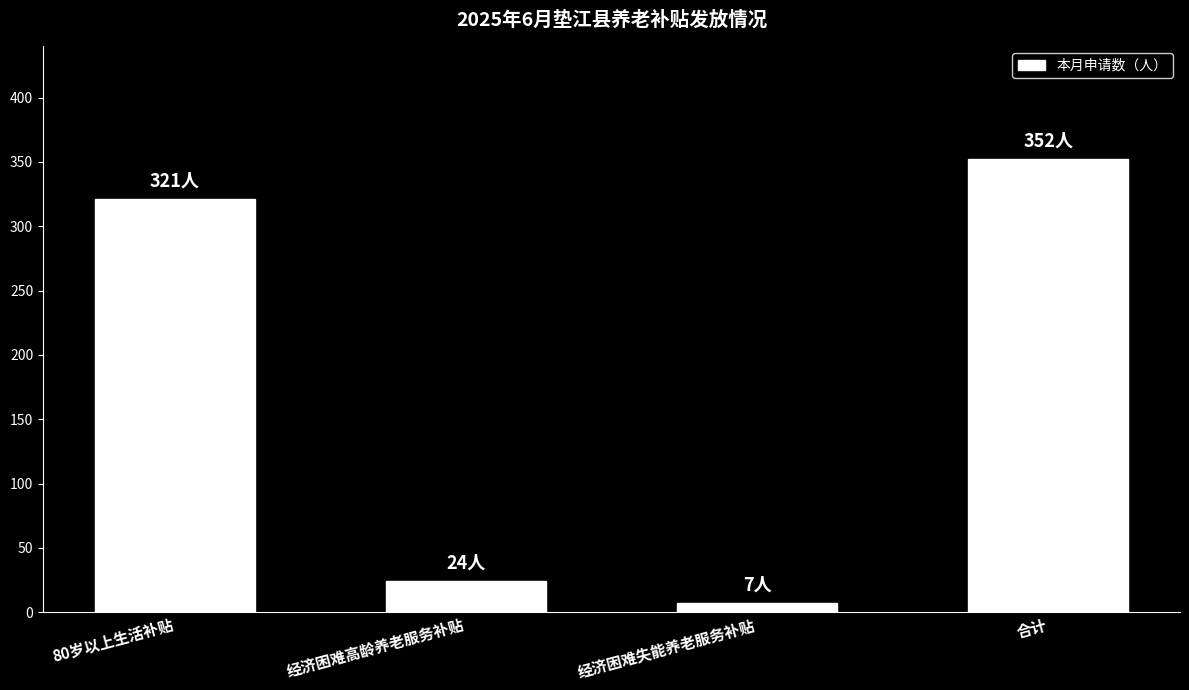

The value at 合计 is 352. True or false?

True